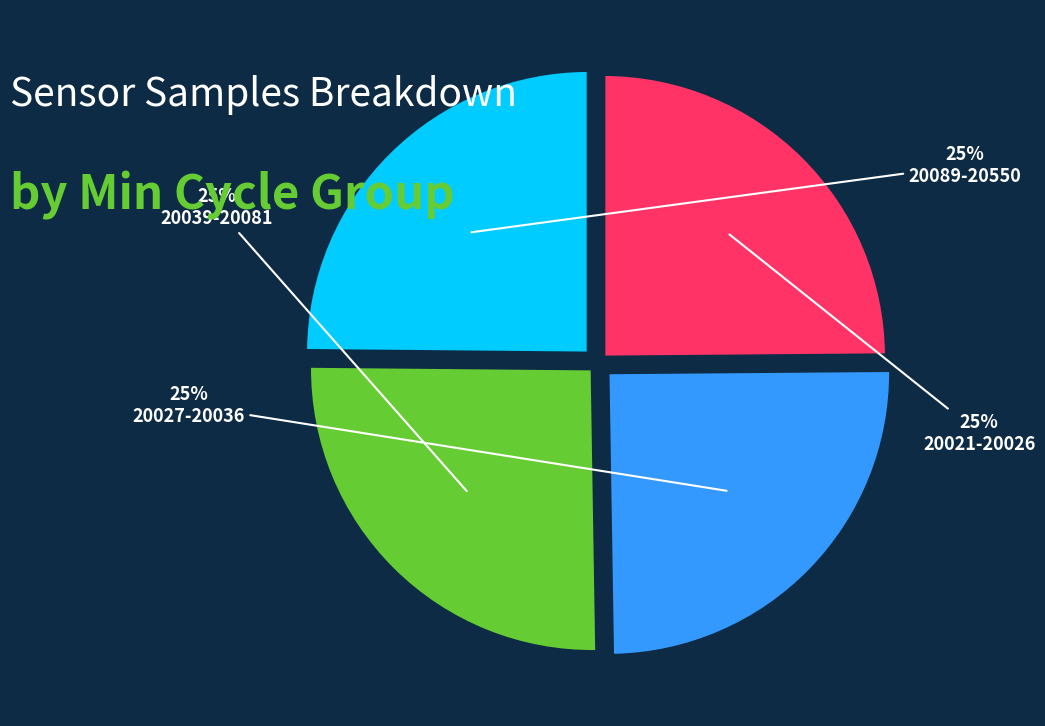

What is the ratio of the value at 20021-20026 to the value at 20039-20081?

1.0